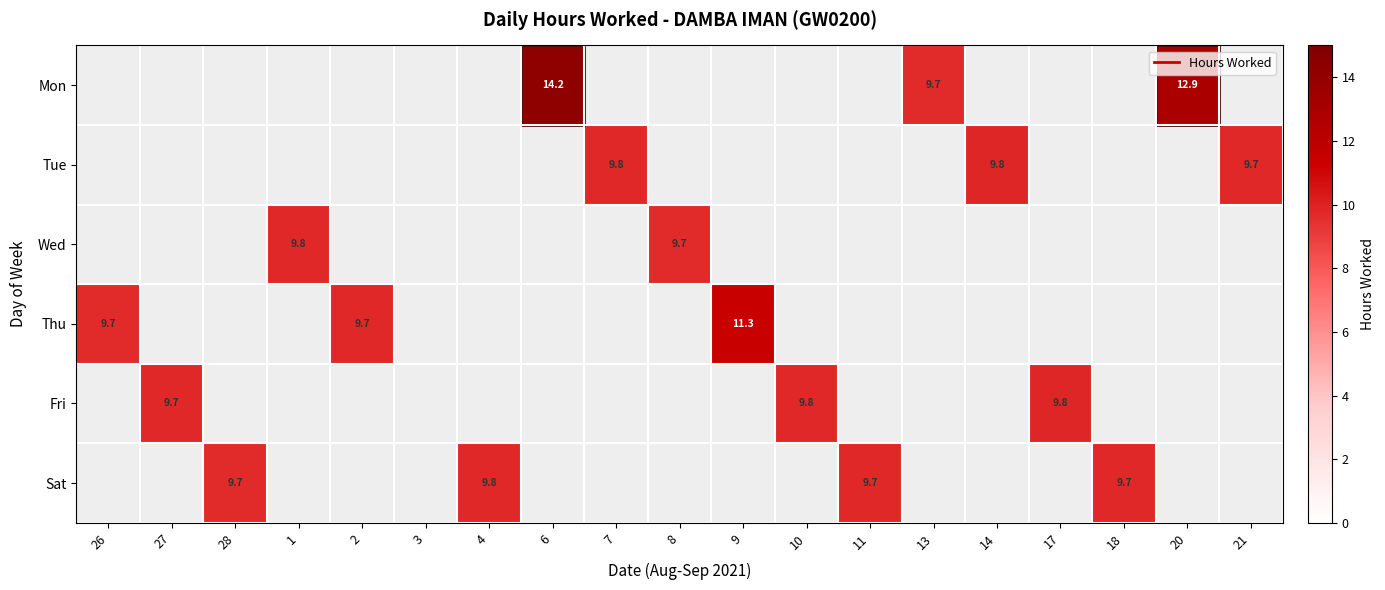

At which category is the sum across all series the highest?

6